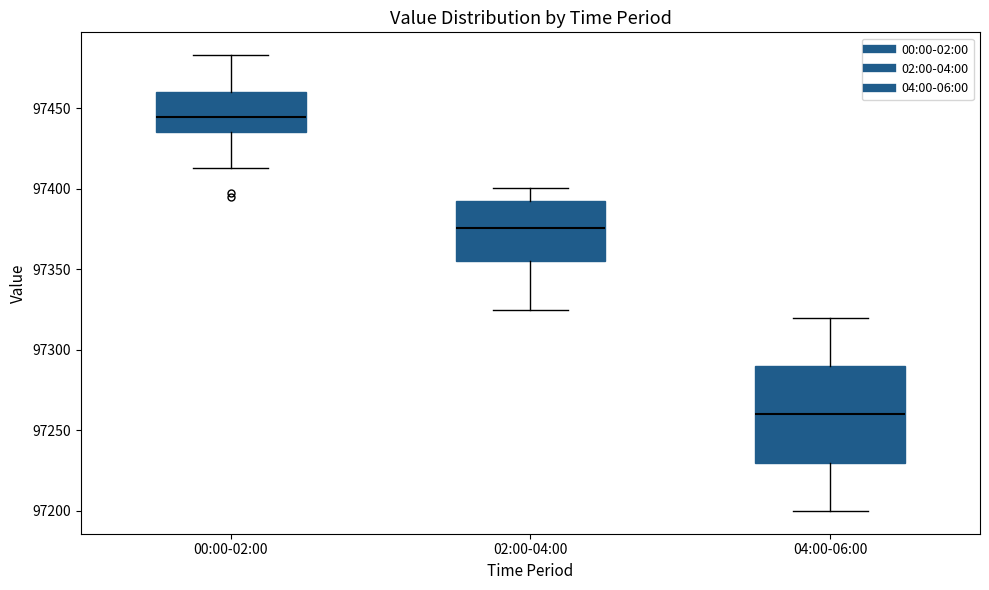

Which box's median line is the lowest?

04:00-06:00